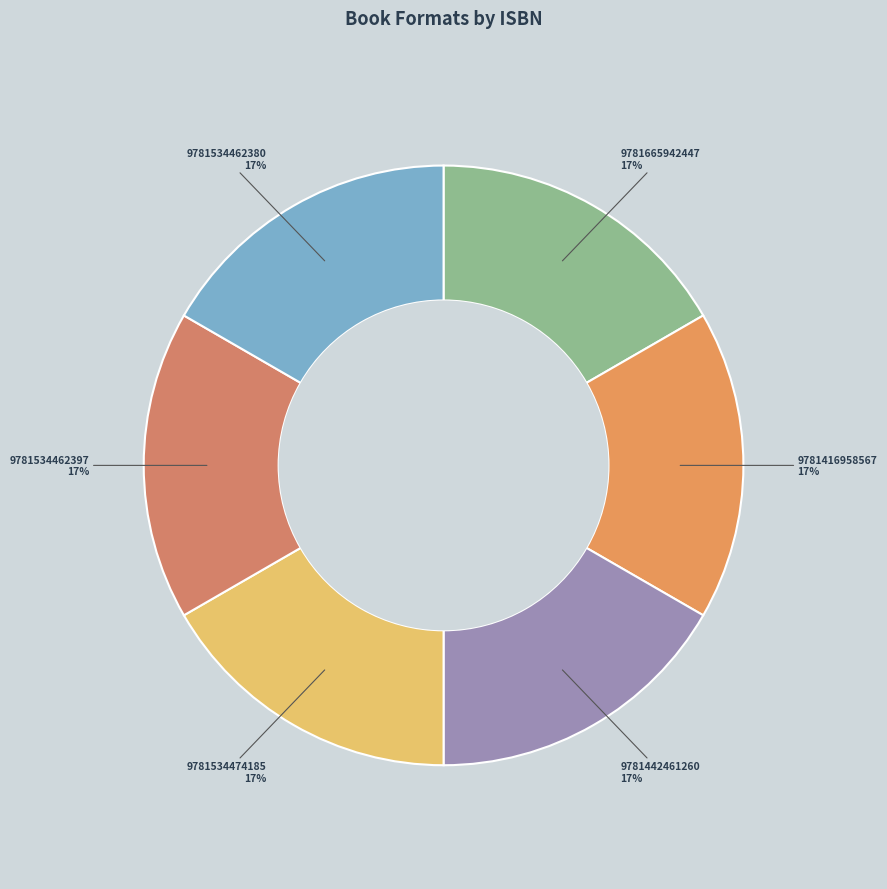

What is the ratio of the value at 9781416958567 to the value at 9781534462380?

1.0